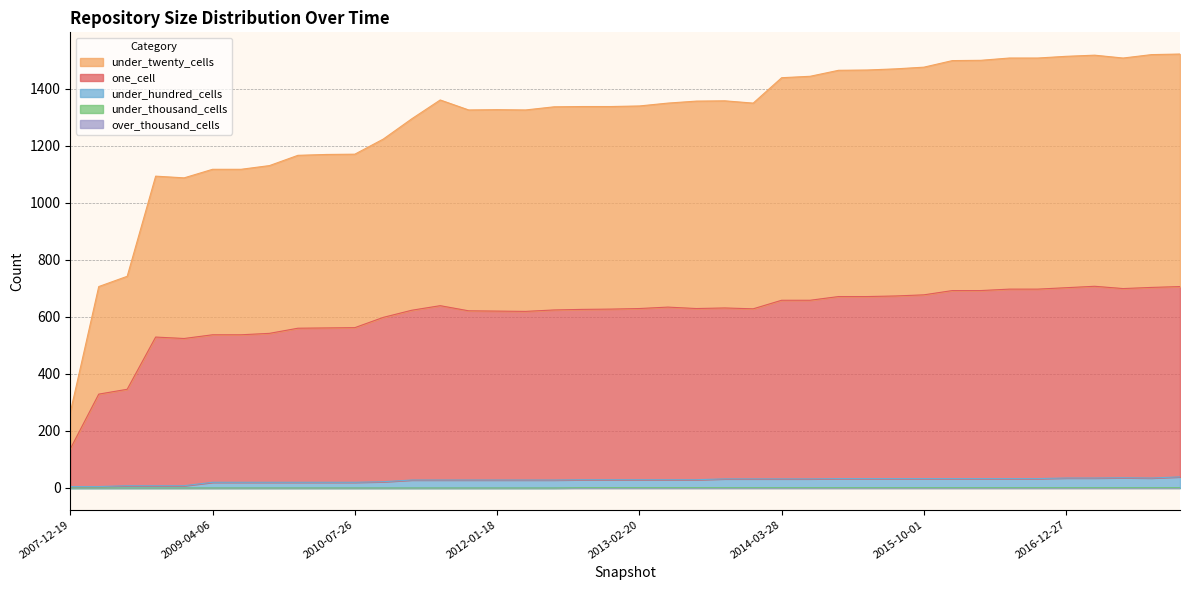

Where is the first local minimum for one_cell?

2008-12-17